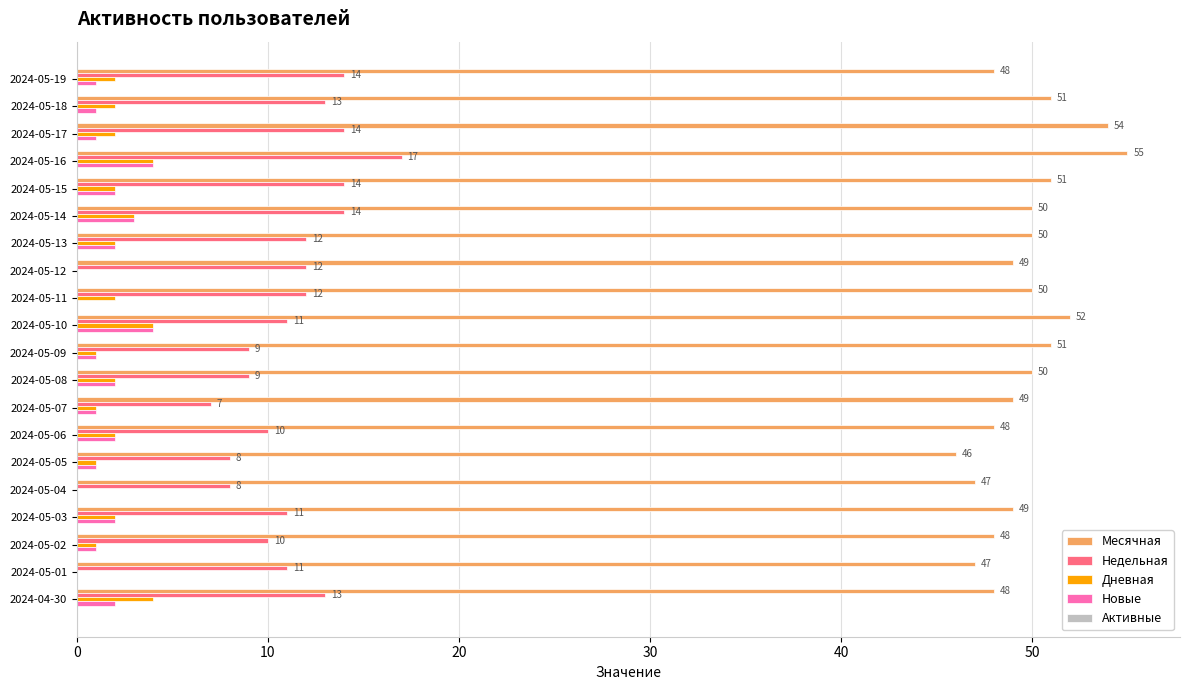

What is the sum of the Месячная values at 2024-05-17 and 2024-05-07?

103